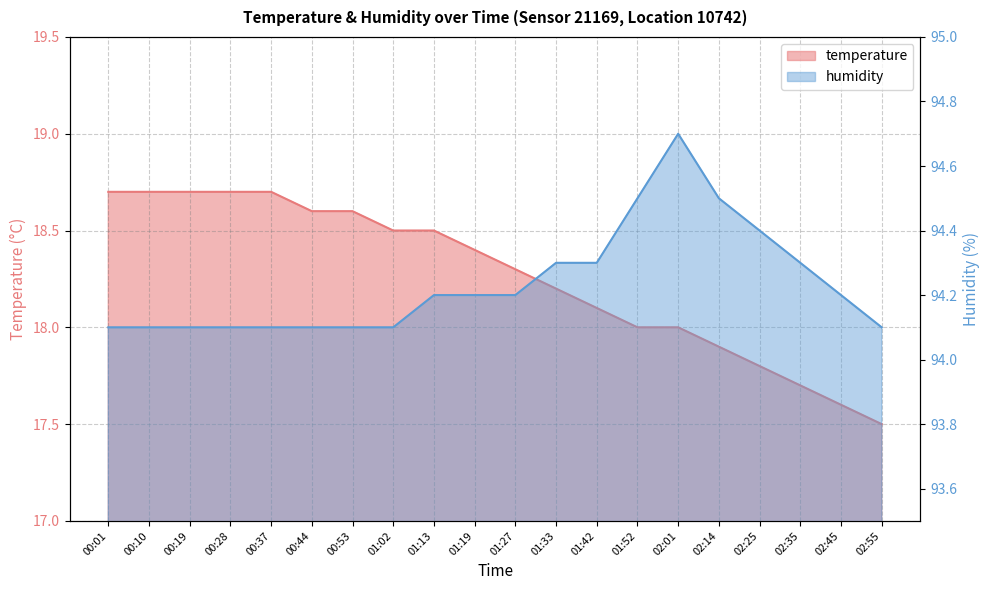

Which label corresponds to the largest value in the chart?

02:01